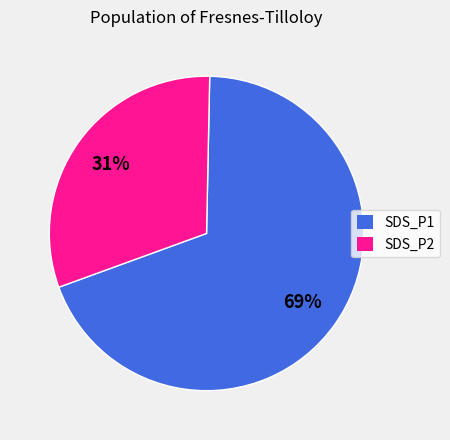

Is SDS_P1 the majority of the pie?

Yes